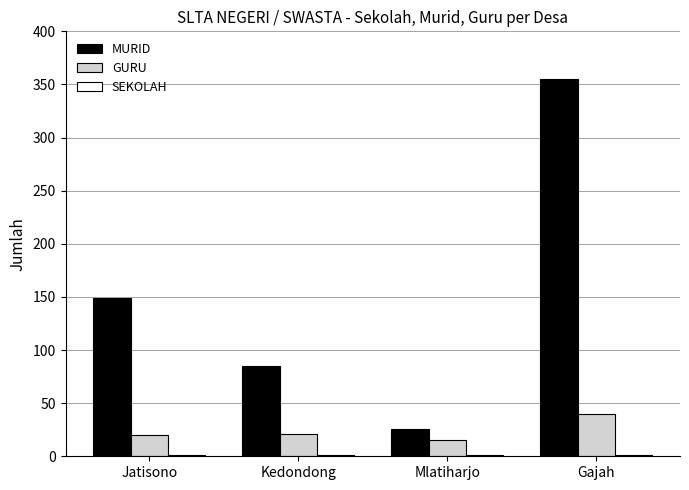

Which label corresponds to the largest value in the chart?

Gajah